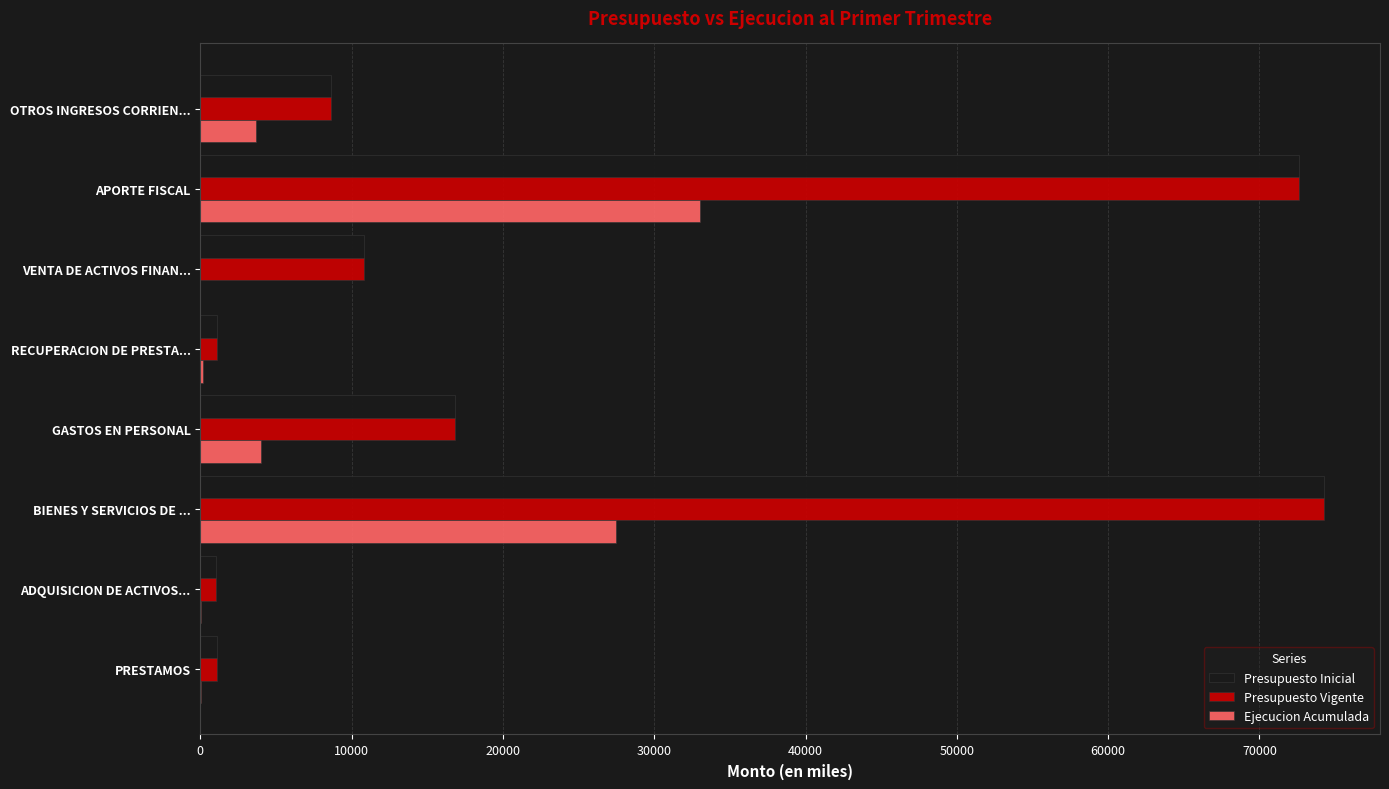

What is the maximum value for Presupuesto Inicial?

74255